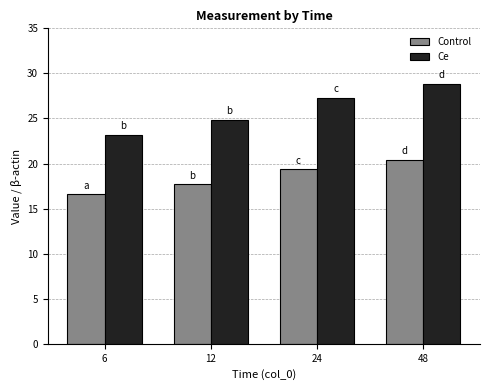

What is the difference between the Control values at 6 and 12?

1.1